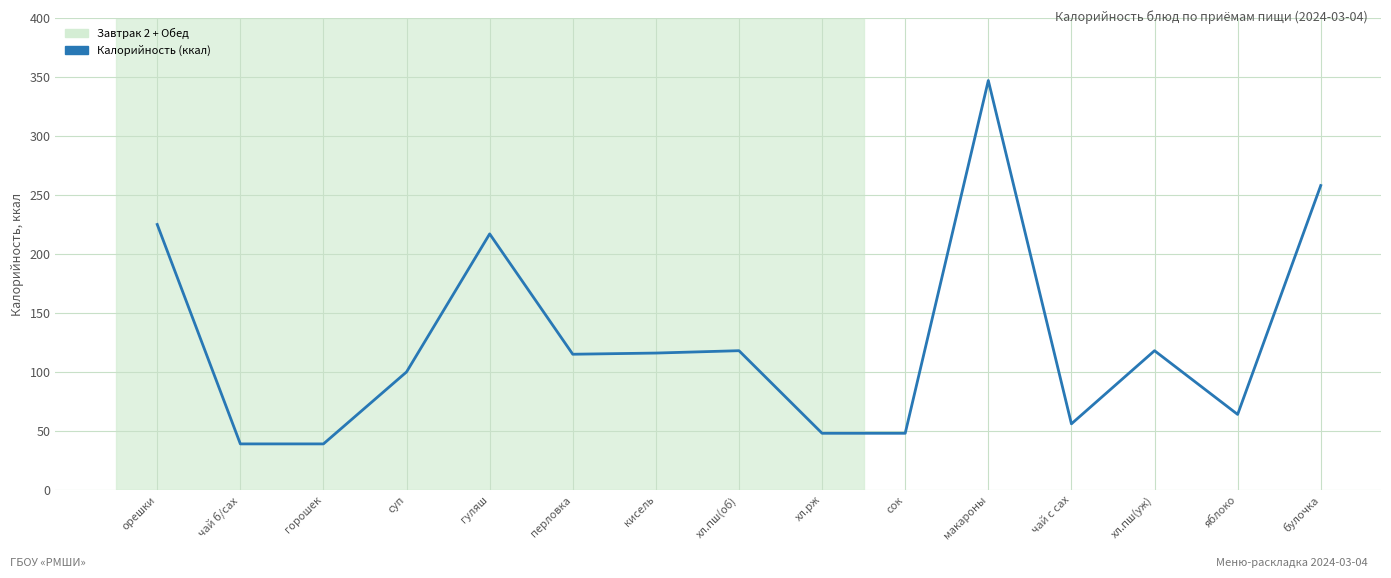

What is the ratio of the value at яблоко to the value at гуляш?

0.3